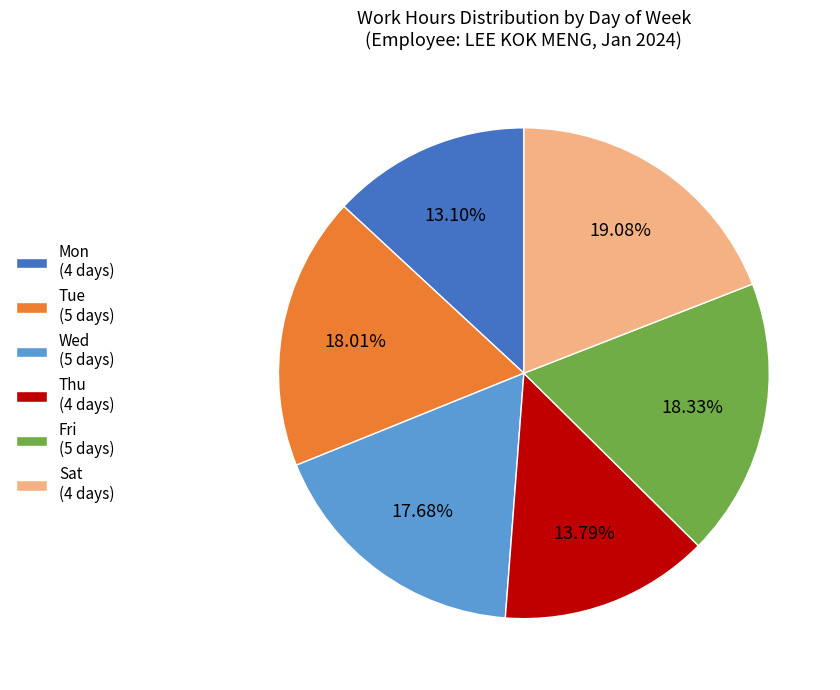

What percentage is the Wed slice, to the nearest percent?

18%